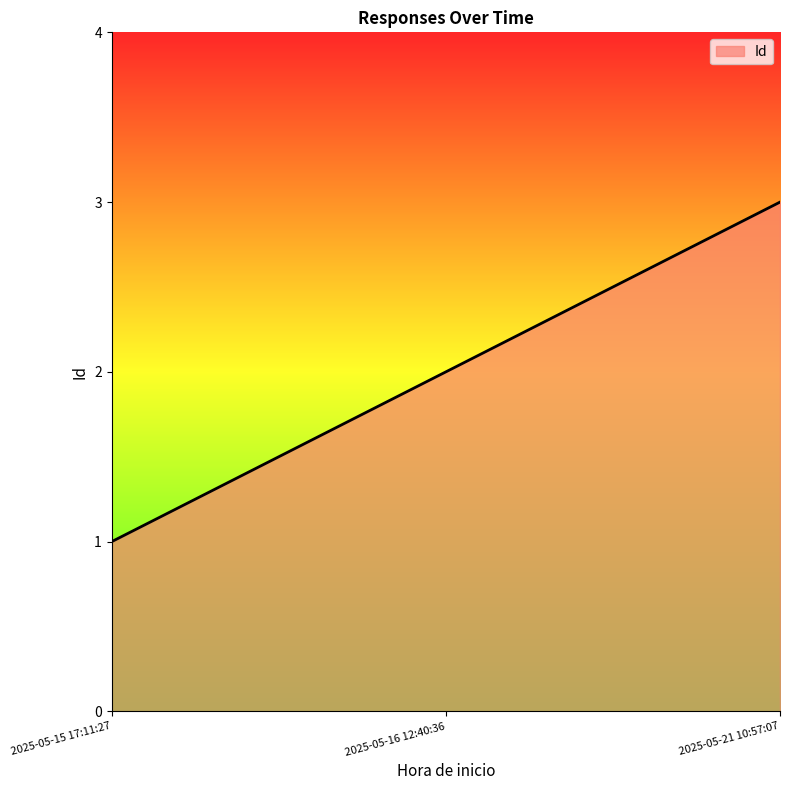

Reading left to right, transcribe all the data shown in this chart.

1	2	3